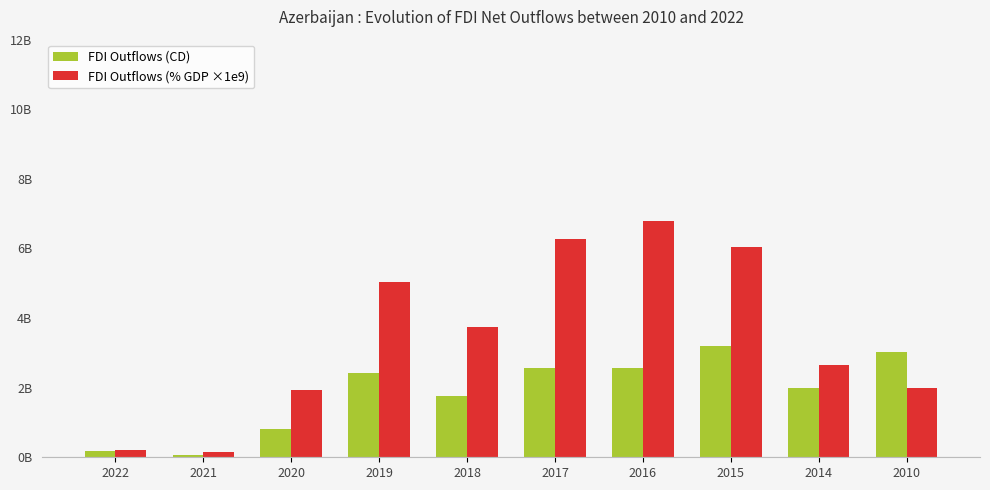

At which label does FDI Outflows (CD) reach its minimum?

2021